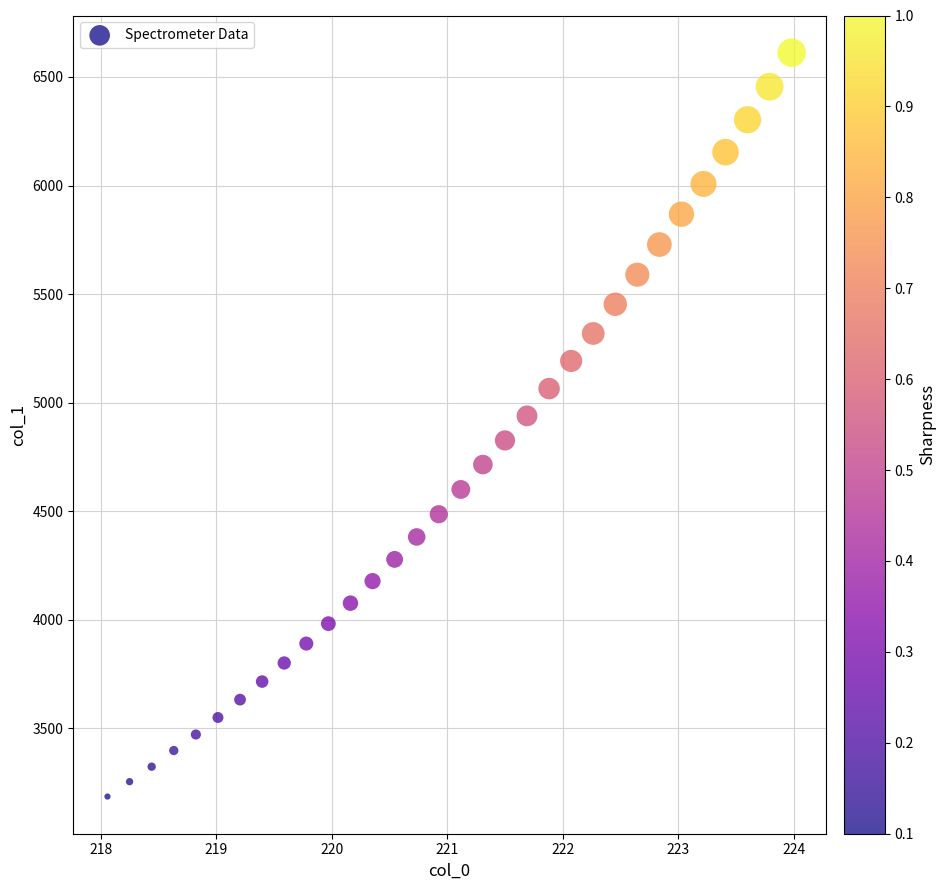

What is the range of X values (max minus min)?

5.9